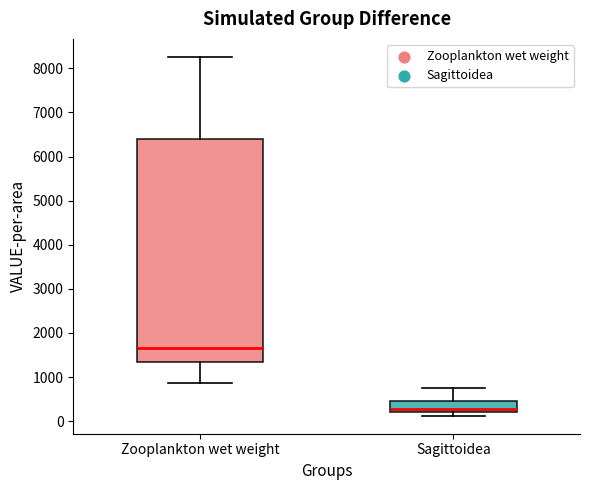

Which box has the lowest median line?

Sagittoidea